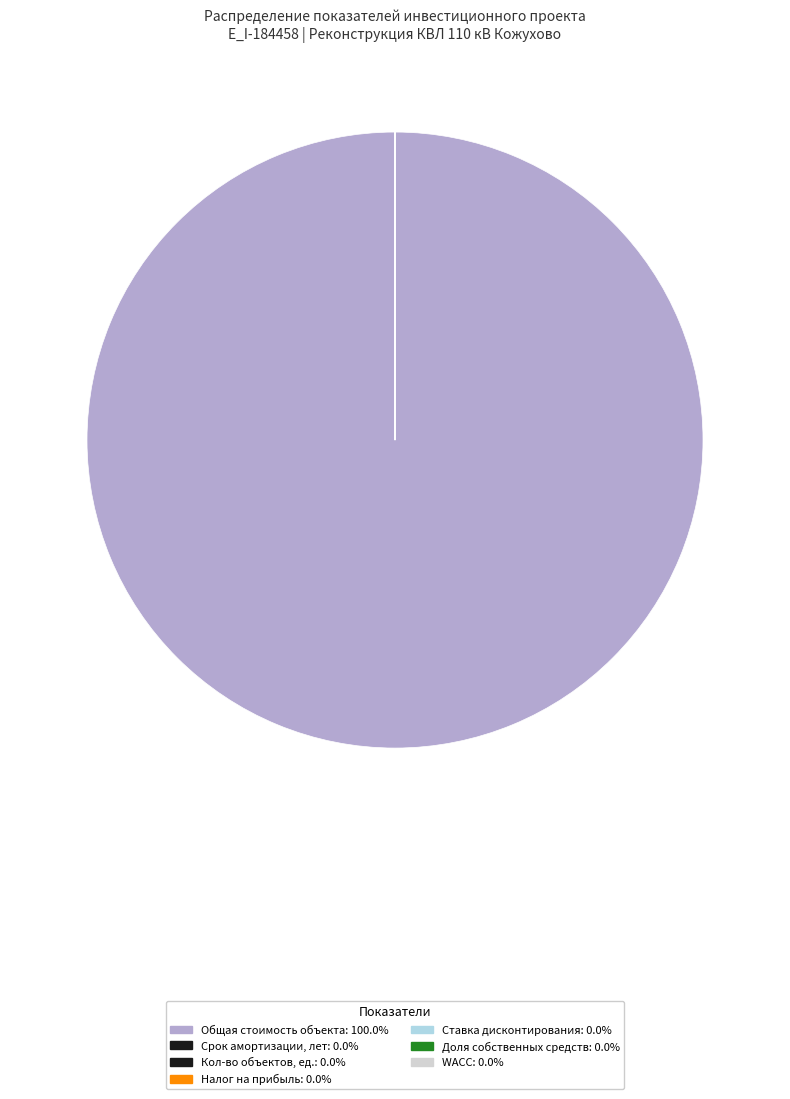

Is it true that Ставка дисконтирования is 0% of the pie?

True